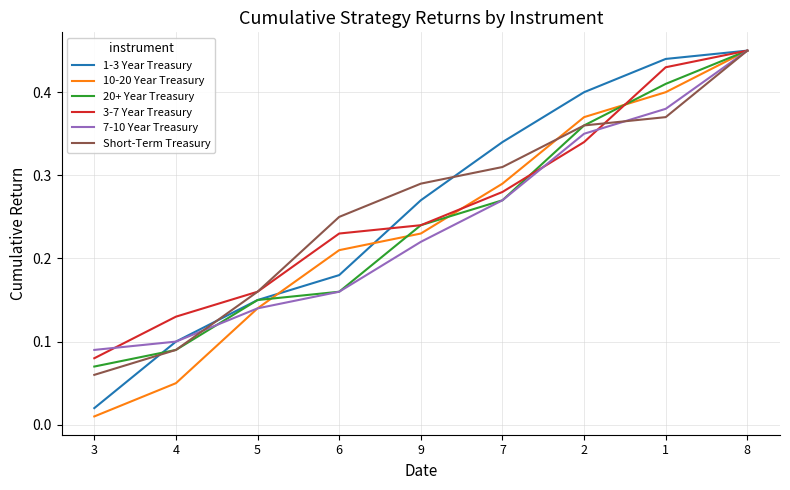

List the labels in order of 10-20 Year Treasury value, largest first.

8, 1, 2, 7, 9, 6, 5, 4, 3